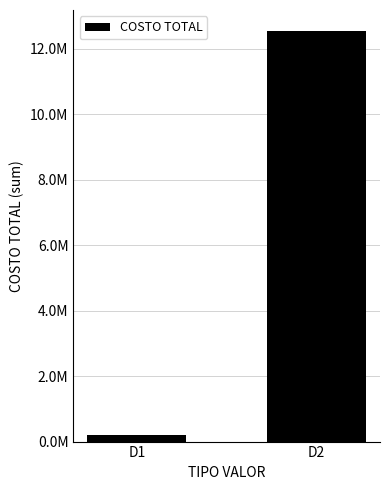

Where is the data nearest to the value 6385517?

D1